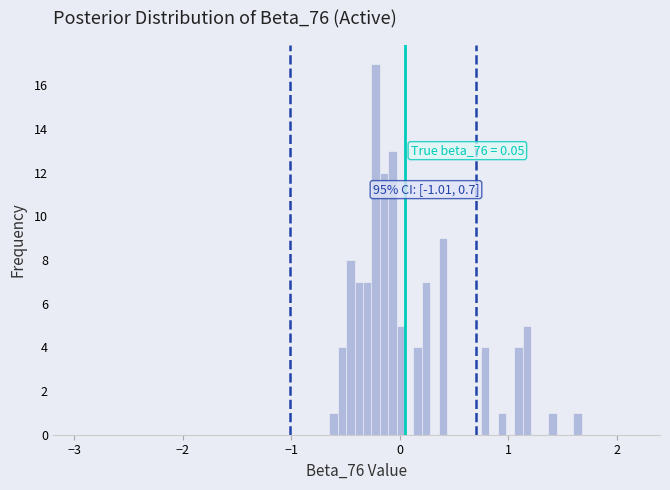

Around what value on the x-axis is the tallest bar? Give the approximate position of its centre, as read against the axis.

-0.2